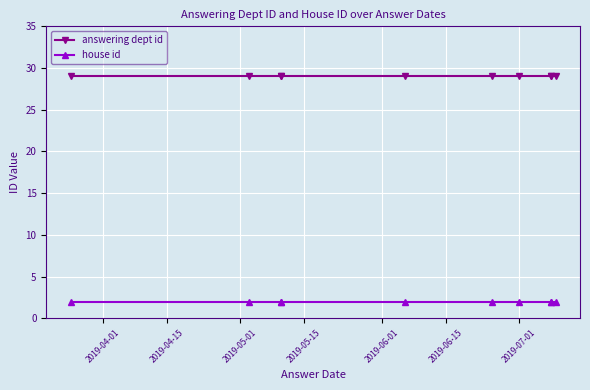

What value does the answering dept id series have at 2019-04-01?

29